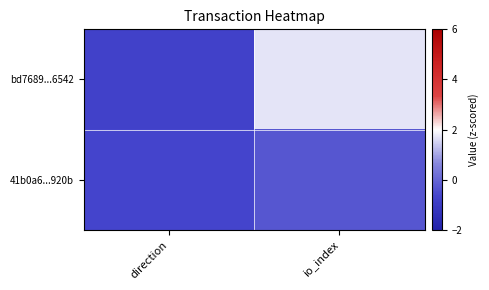

Which series has the largest range (max minus min)?

bd7689...6542